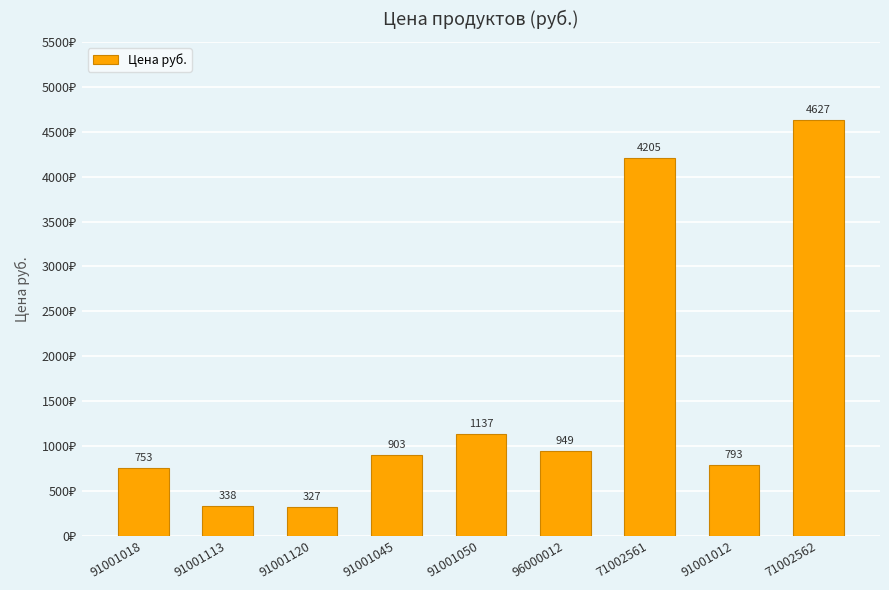

Reading left to right, list all the values displayed in this chart.

91001018=753	91001113=338	91001120=327	91001045=903	91001050=1137	96000012=949	71002561=4205	91001012=793	71002562=4627